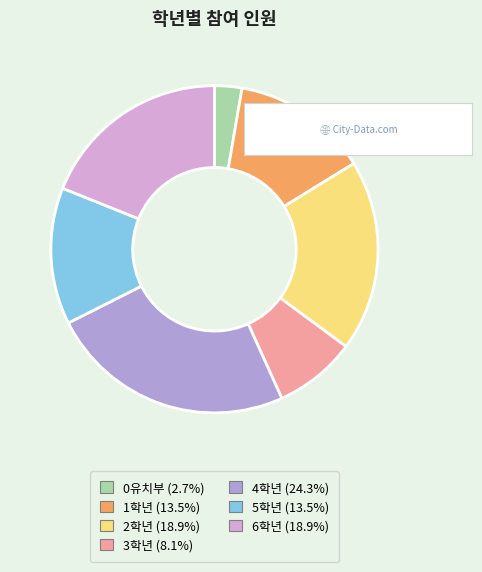

Which has a higher value, 2학년 or 0유치부?

2학년